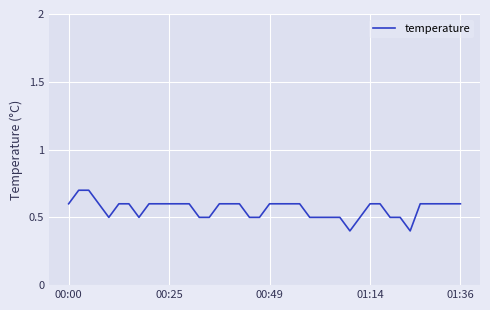

Is this an area chart (filled region under the line)?

No